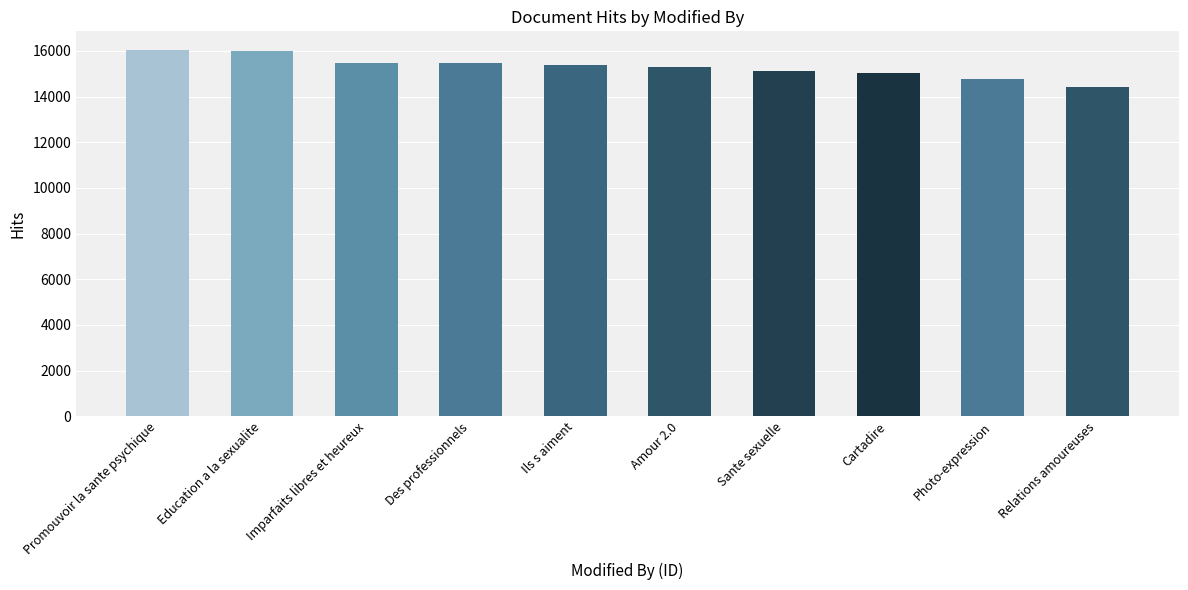

How many series are shown in this chart?

1